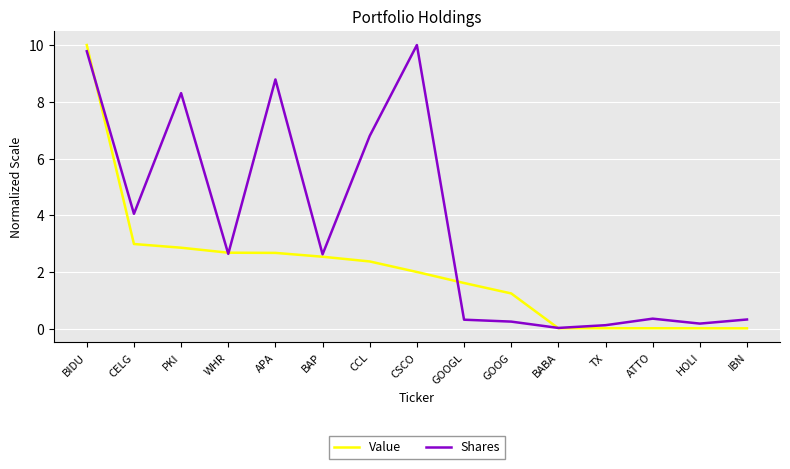

List the series in order of their overall mean, highest first.

Shares, Value